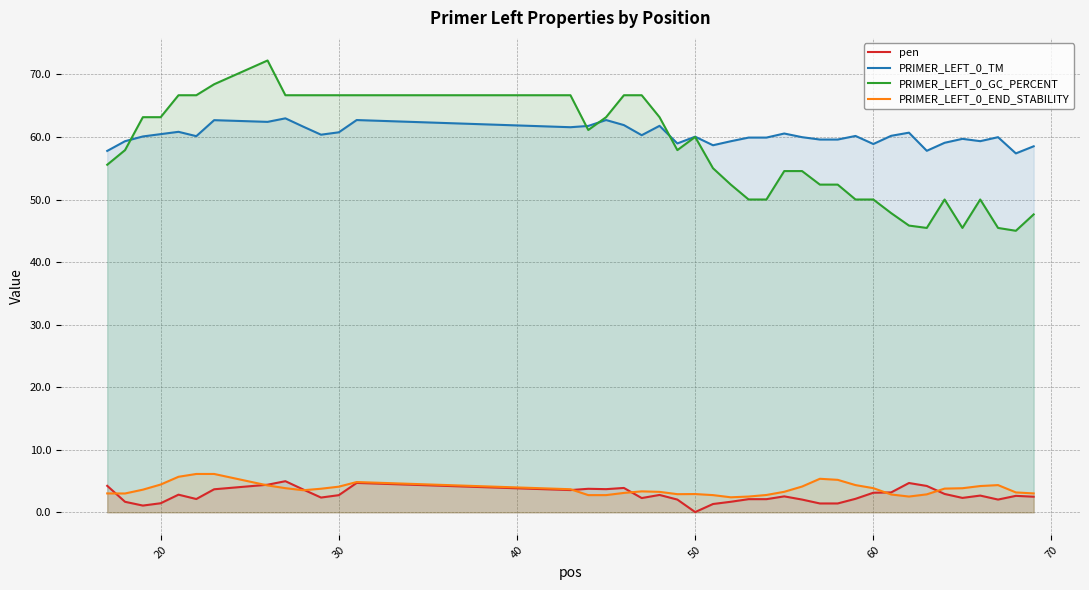

In PRIMER_LEFT_0_END_STABILITY, how many points are higher than both neighbors (excluding endpoints)?

5